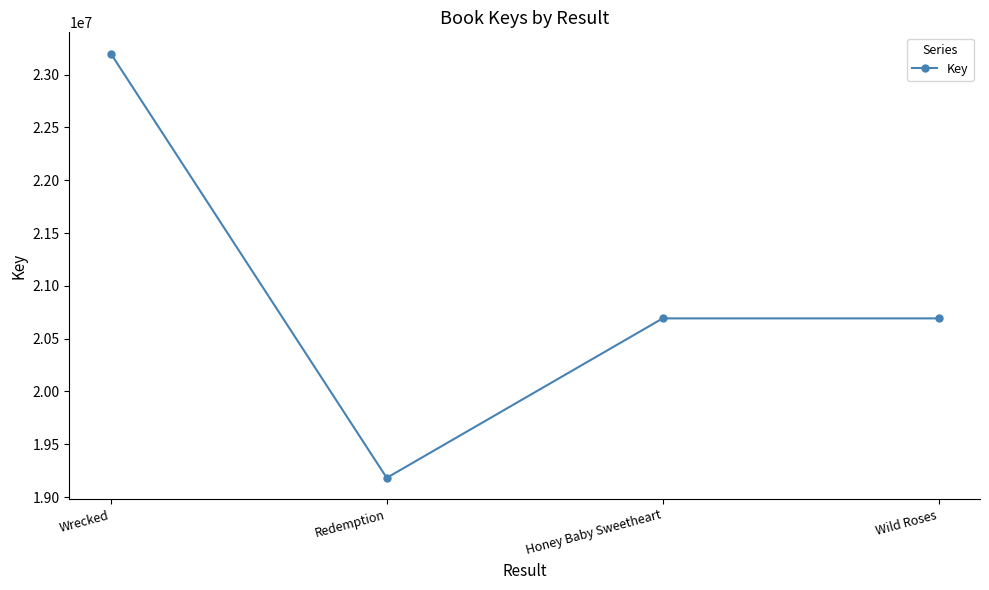

What is the sum of all values?

83766796